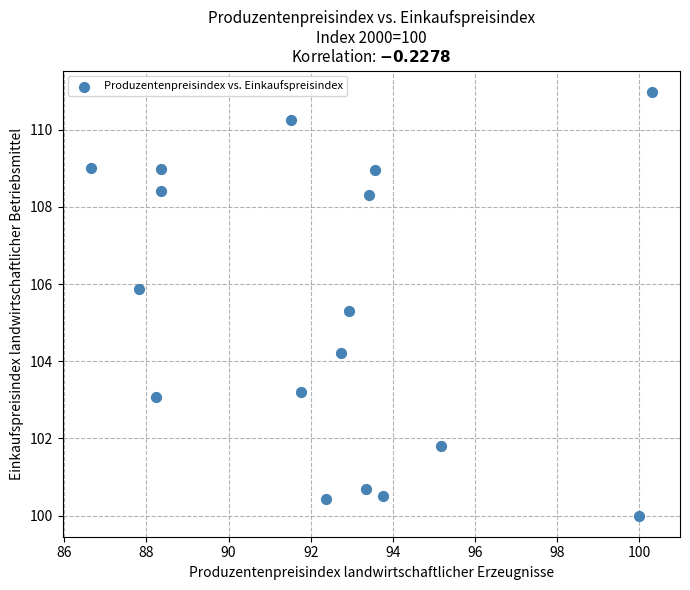

What is the range of Y values (max minus min)?

11.0